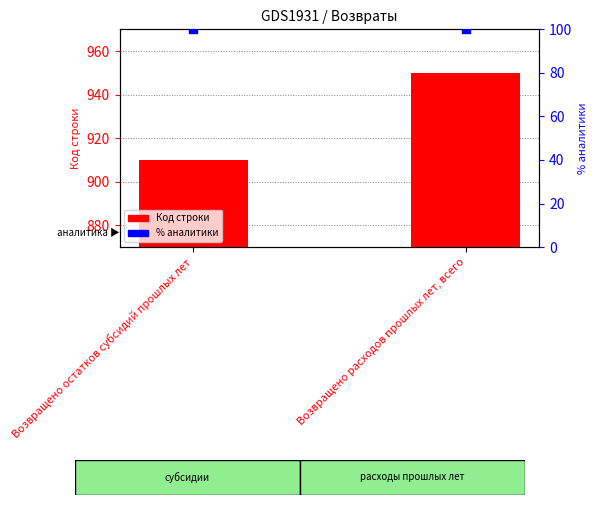

What is the total value across all series at Возвращено расходов прошлых лет, всего?

1050